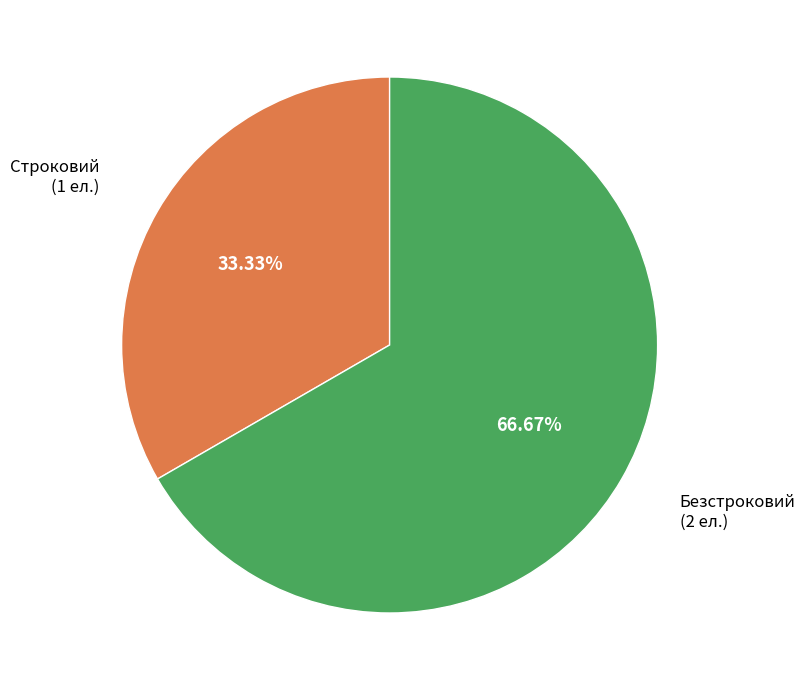

To the nearest percent, what is the difference between the largest and smallest slice percentages?

33%